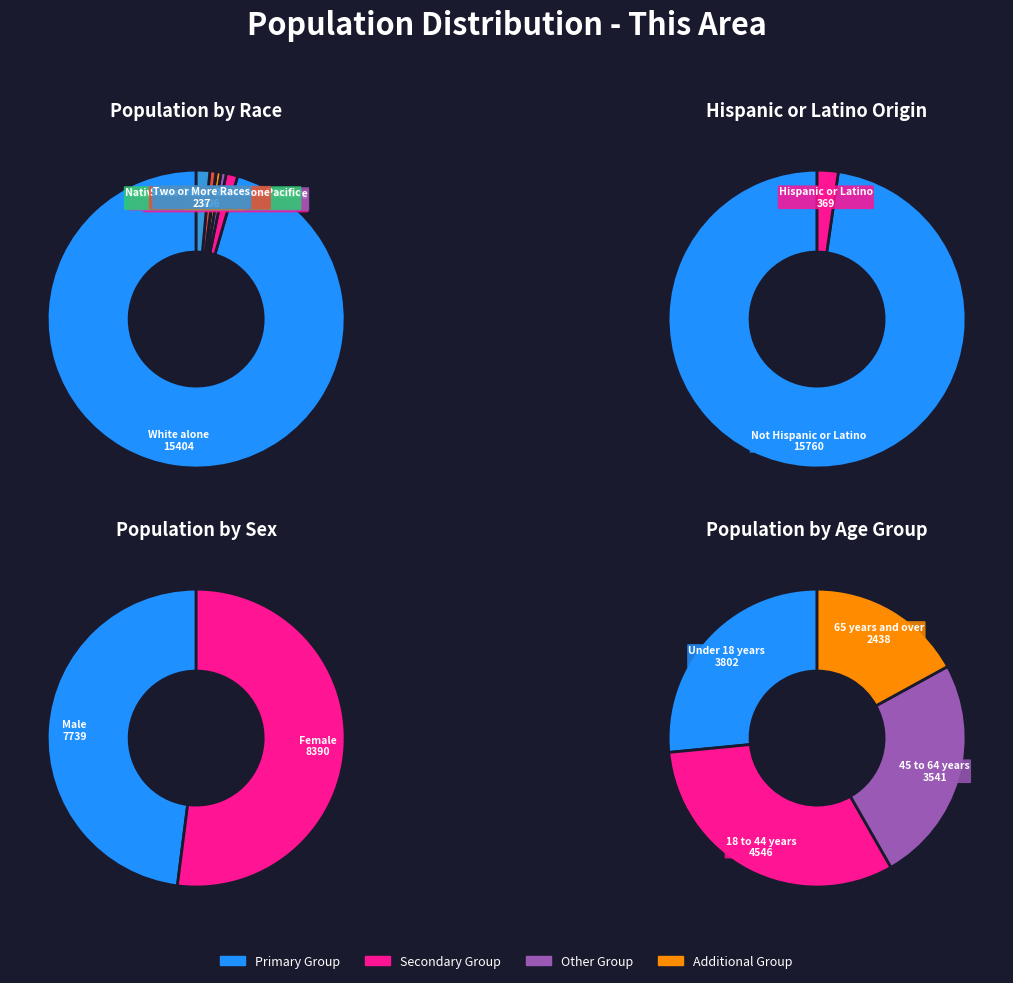

How many slices are in this pie chart?

7